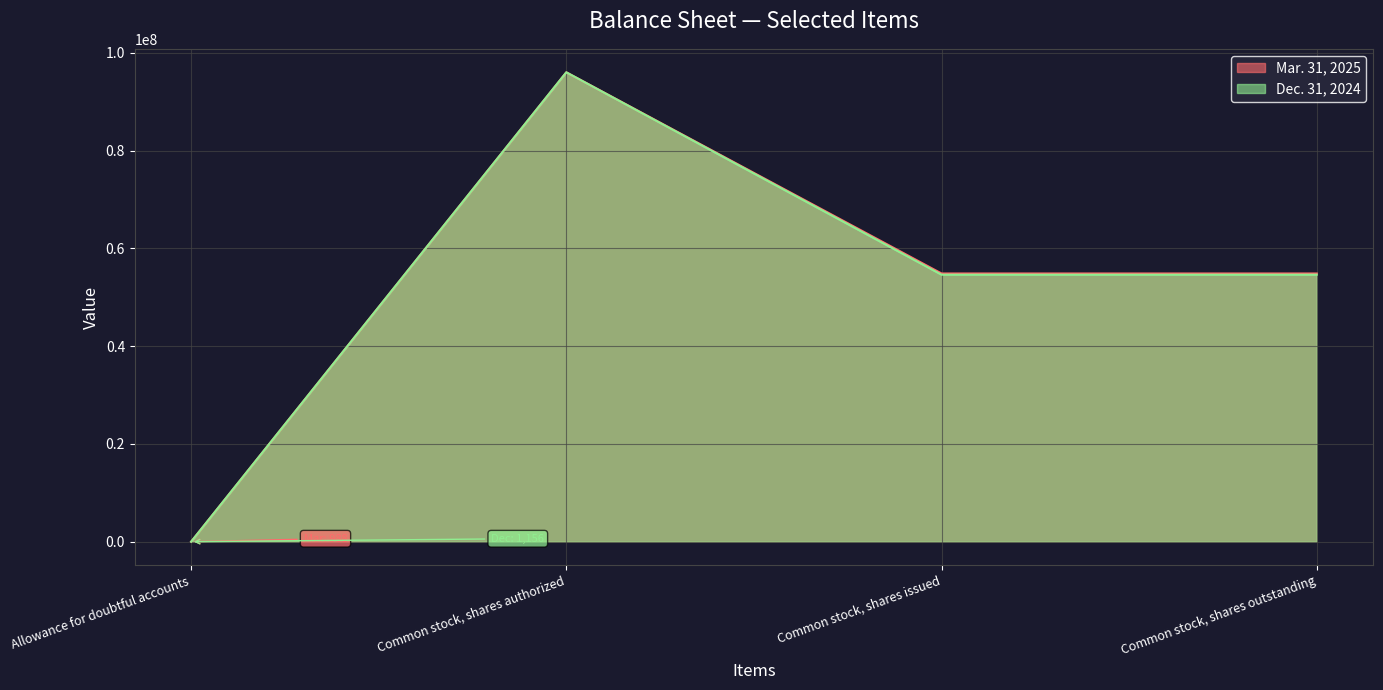

Rank the series by their maximum value, from lowest to highest.

Mar. 31, 2025, Dec. 31, 2024